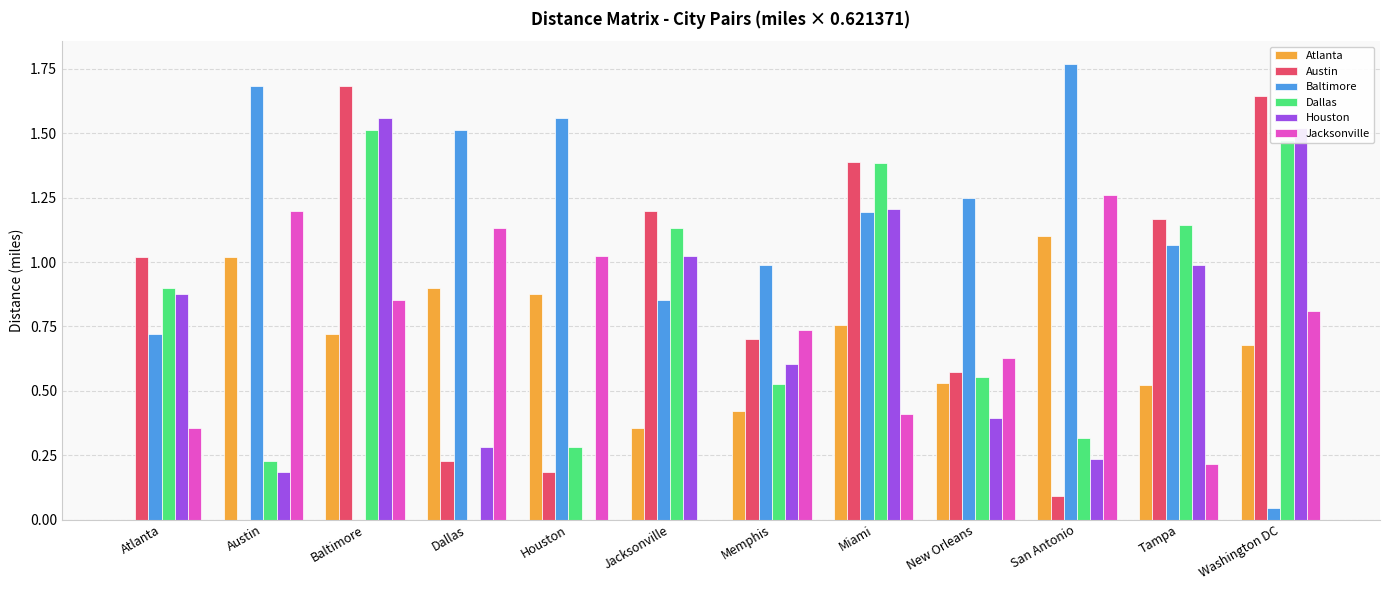

The Atlanta series shows 0.2 at Tampa. True or false?

False